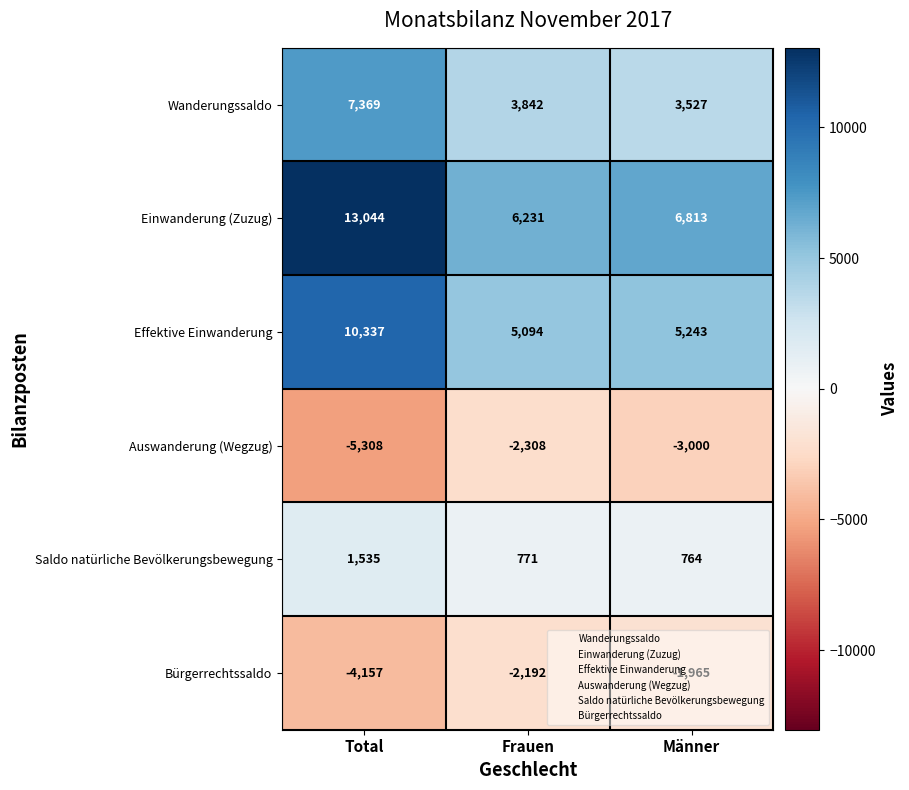

What is the difference between the Effektive Einwanderung values at Männer and Frauen?

149